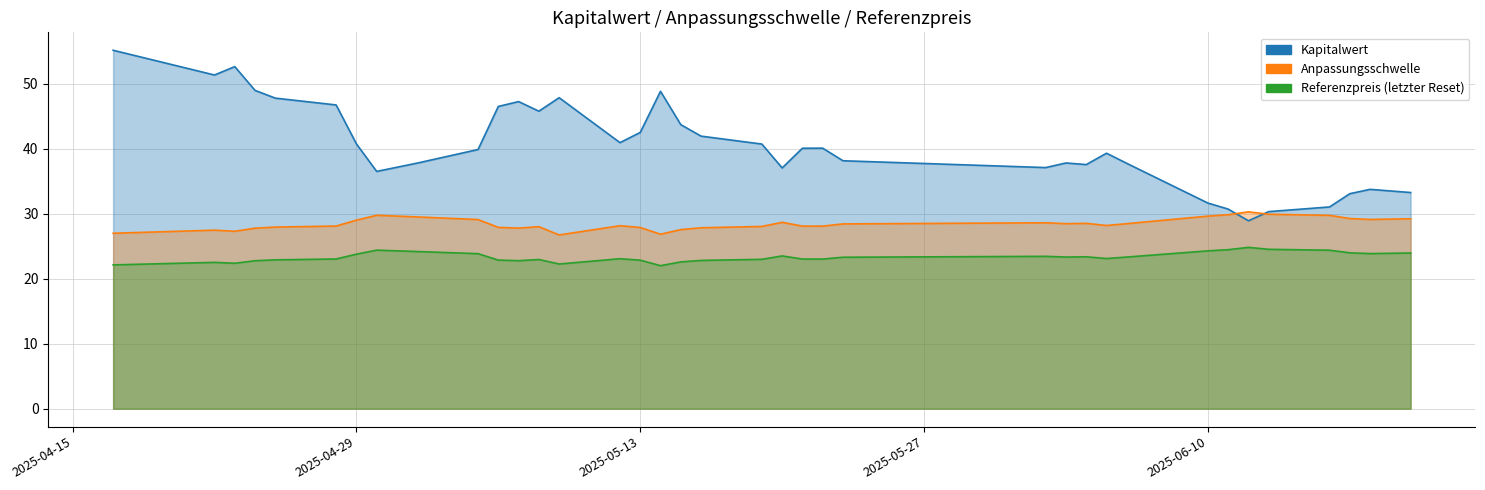

At which category does Anpassungsschwelle reach its first local peak?

2025-04-22